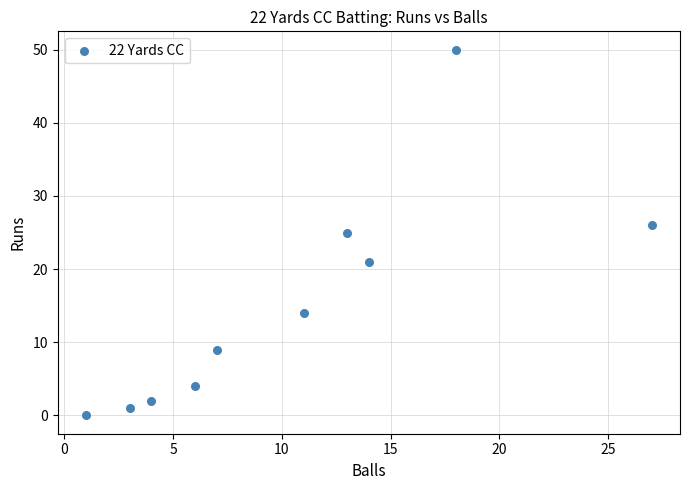

What is the range of X values (max minus min)?

26